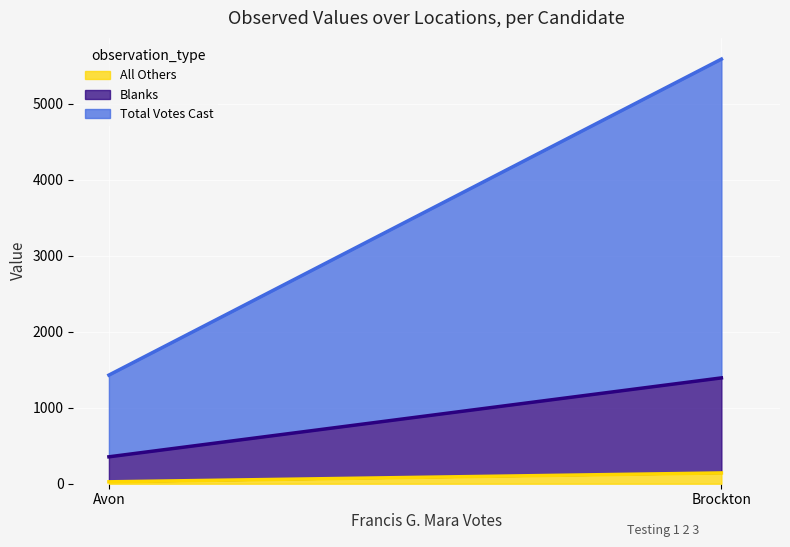

Reading right to left, what are all the values shown in this chart?

All Others: Brockton=142	Avon=25
Blanks: Brockton=1250	Avon=329
Total Votes Cast: Brockton=4193	Avon=1075